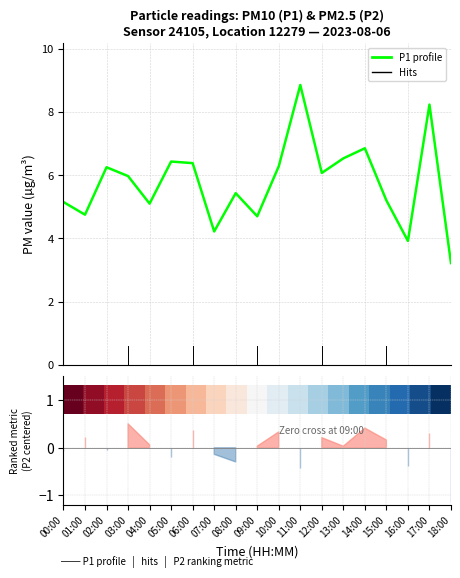

True or false: P1 (PM10) has more than 0 points higher than both neighbors.

True